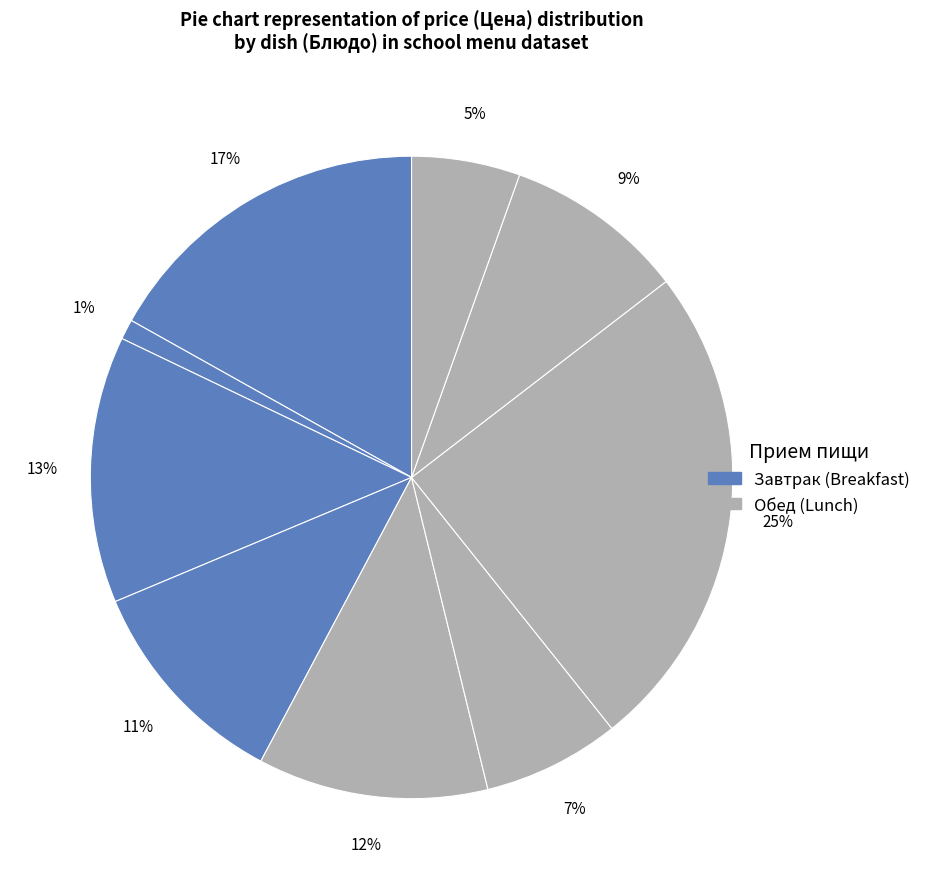

How many segments does this pie chart have?

9